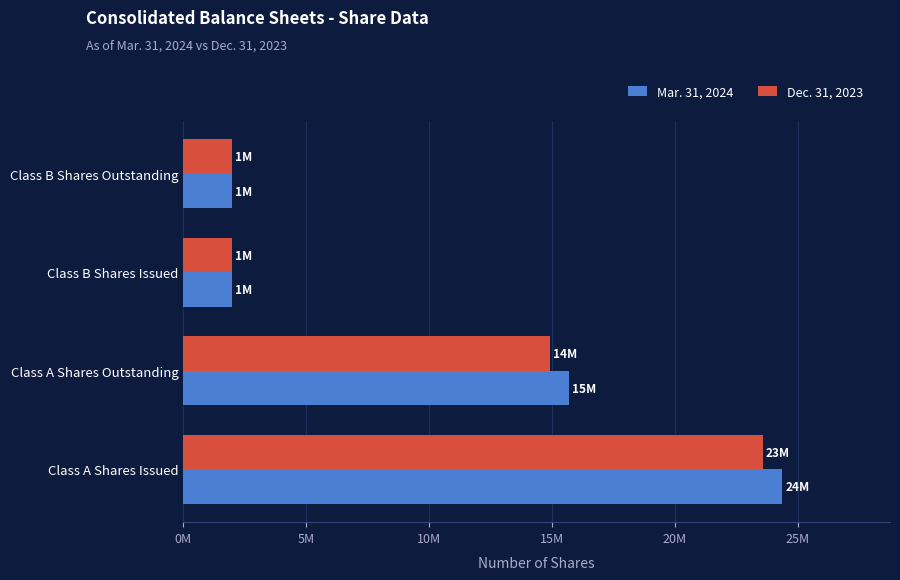

What are all the series names shown in the legend?

Mar. 31, 2024, Dec. 31, 2023